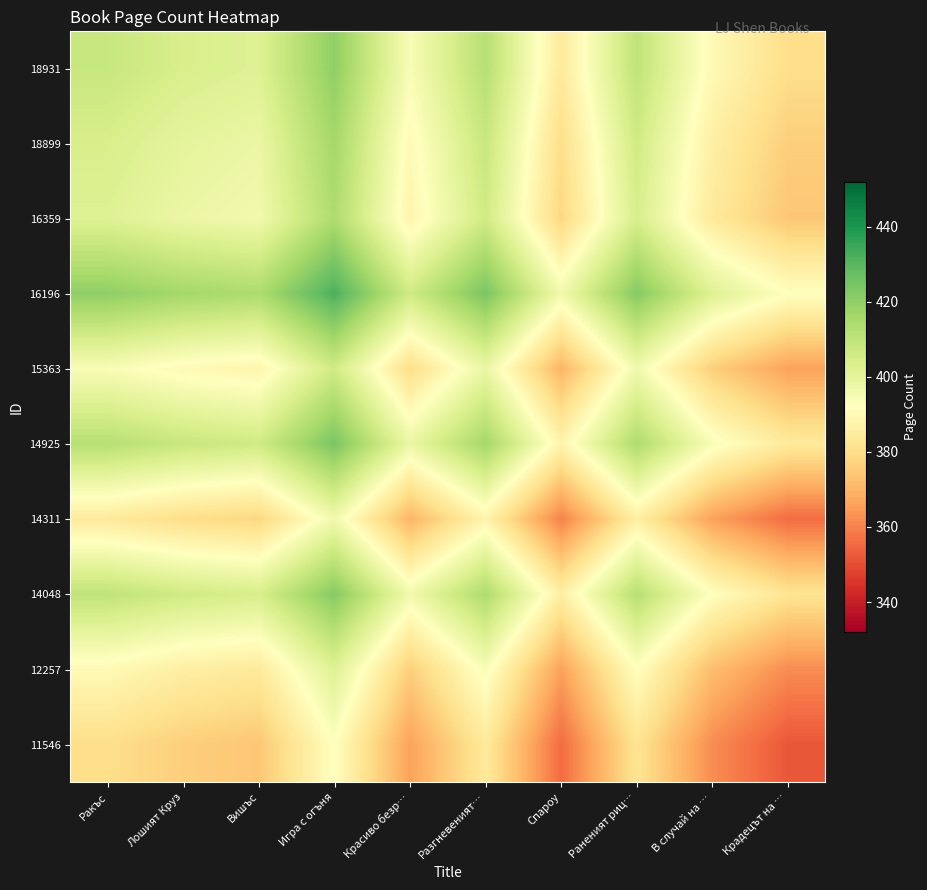

How many distinct data groups are displayed?

10